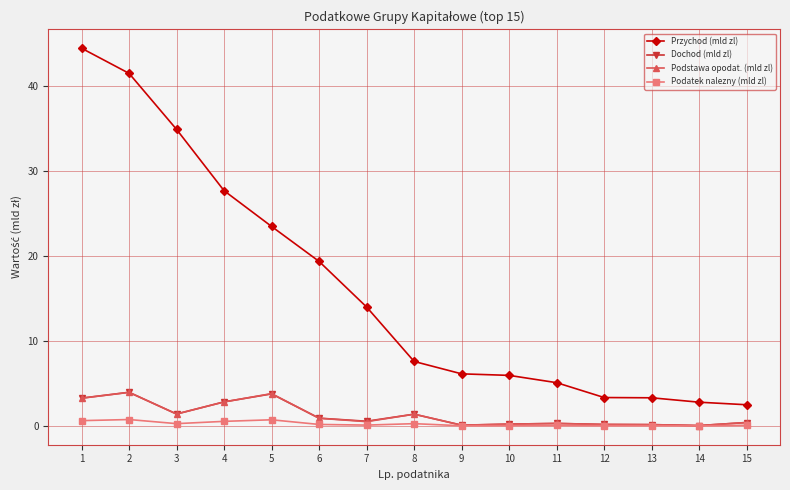

True or false: Dochod (mld zl) has more than 0 points higher than both neighbors.

True